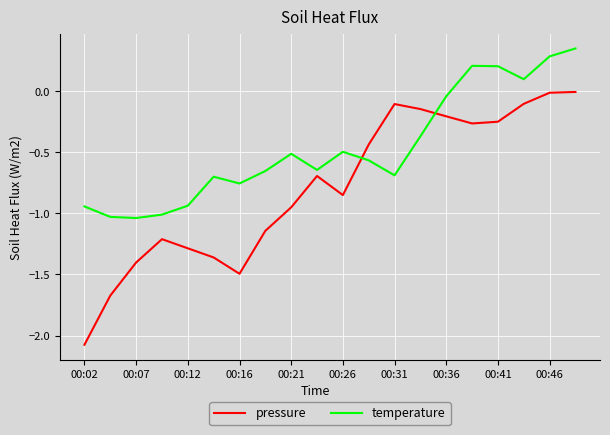

What are all the series names shown in the legend?

pressure, temperature